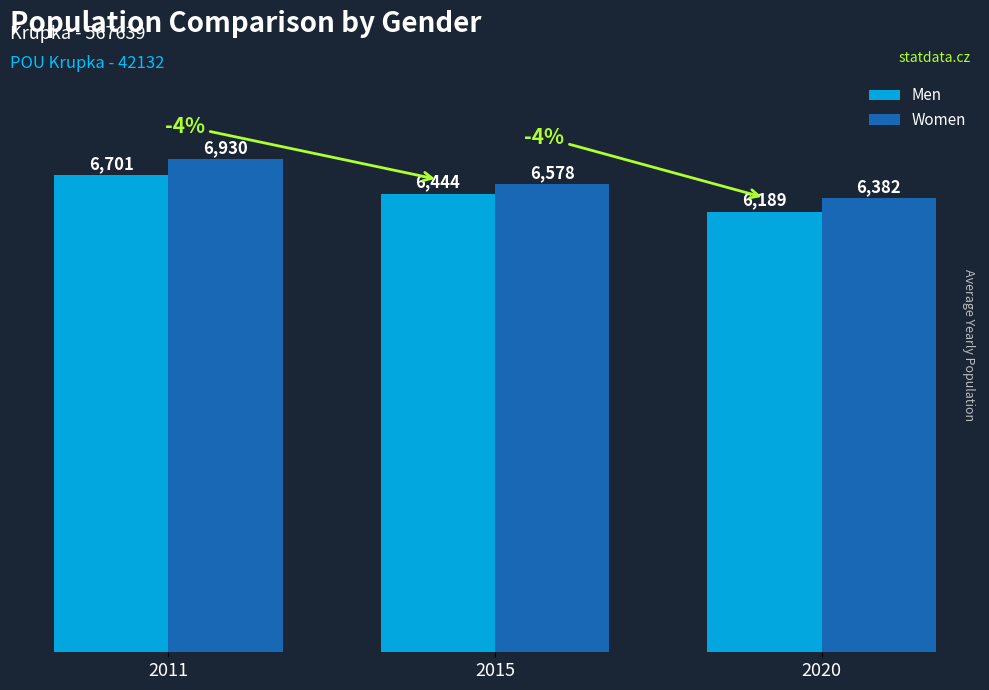

What are all the series names shown in the legend?

Men, Women